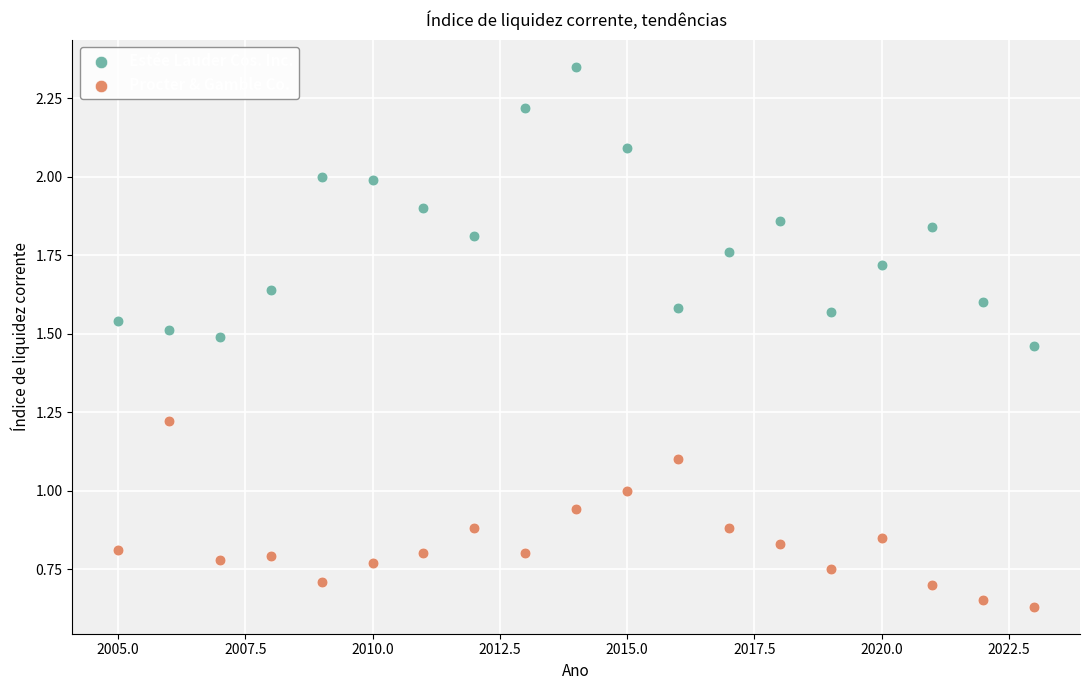

Which series contains the highest Y value?

Estée Lauder Cos. Inc.